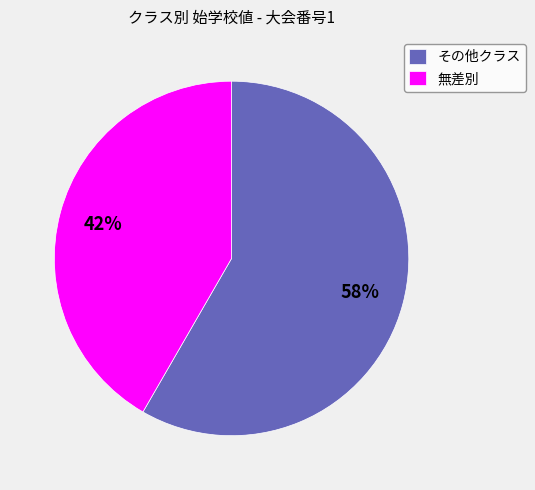

Which slice is the largest?

その他クラス